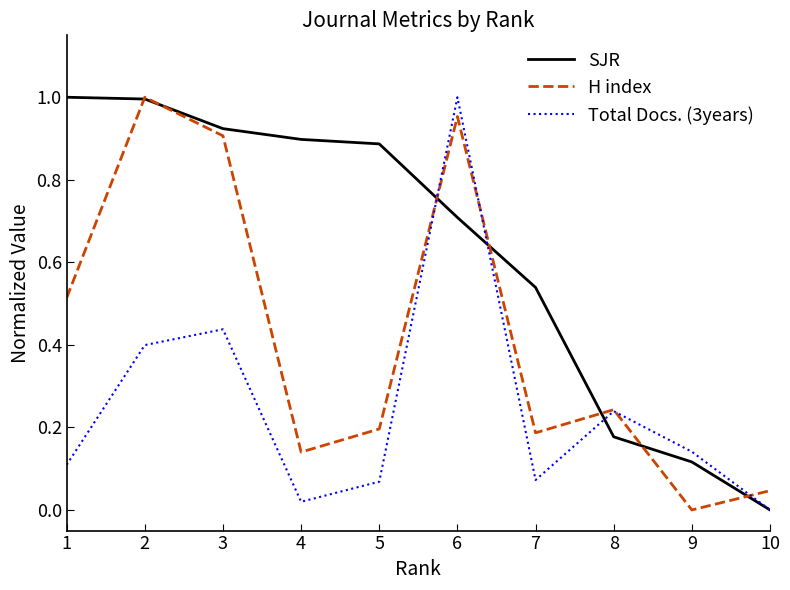

How many interior local peaks does the H index series have?

3